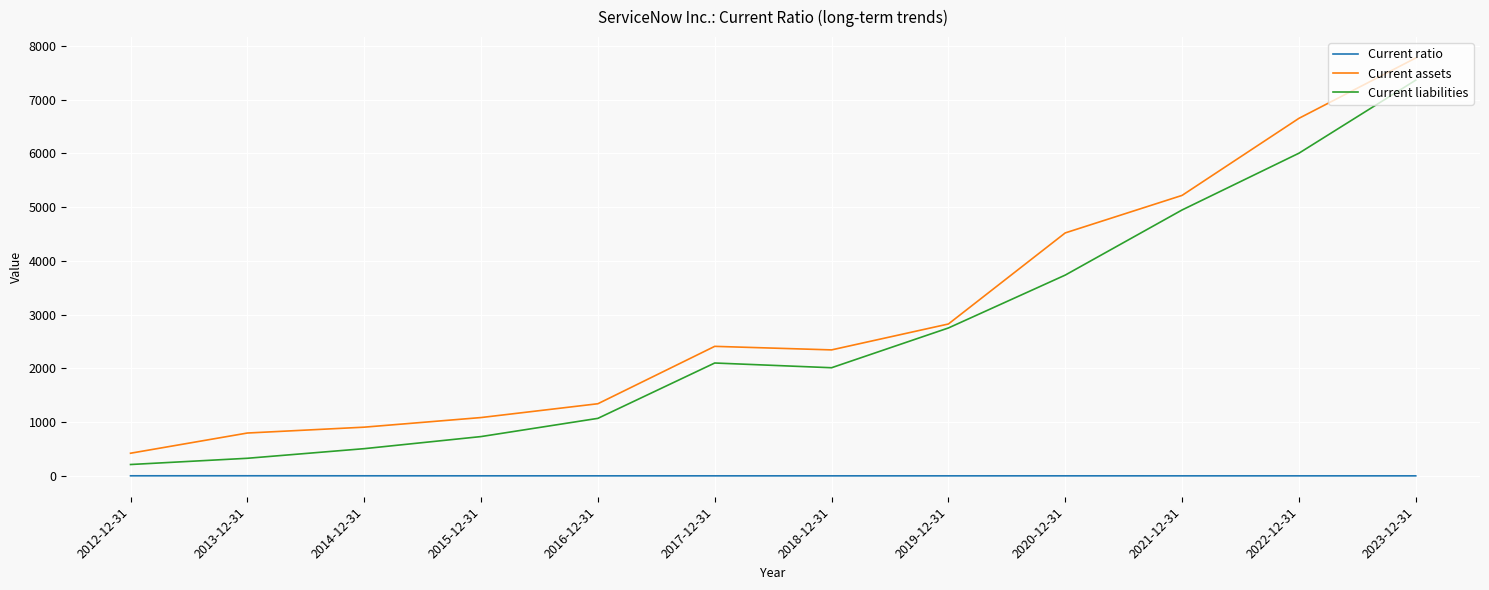

Which series changed the most between 2016-12-31 and 2020-12-31?

Current assets